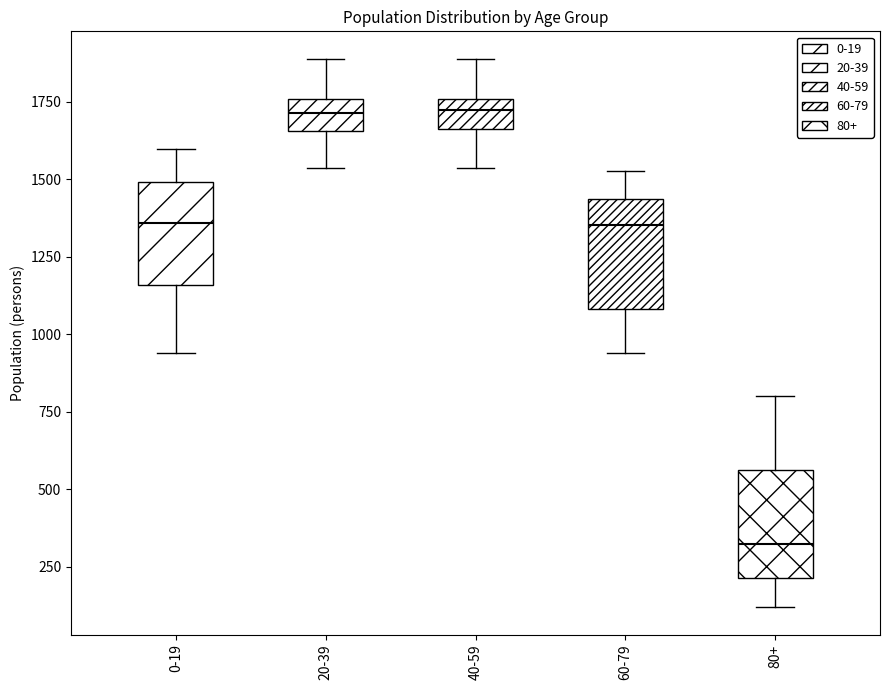

Where is the lower edge of the box for 20-39 on the y-axis? The values are not printed on the chart, so give them approximately, as read against the axis.

1650